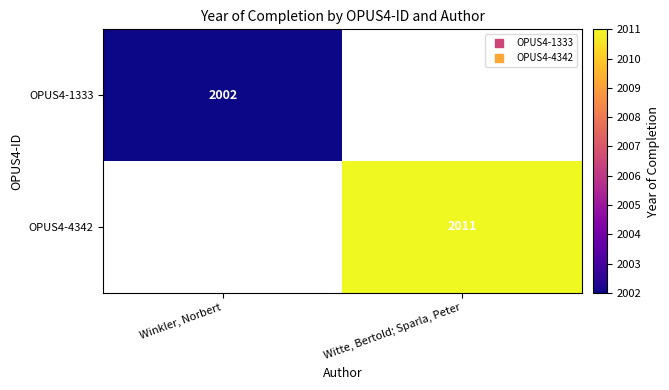

Rank the categories by OPUS4-4342 value from lowest to highest.

Winkler, Norbert, Witte, Bertold; Sparla, Peter